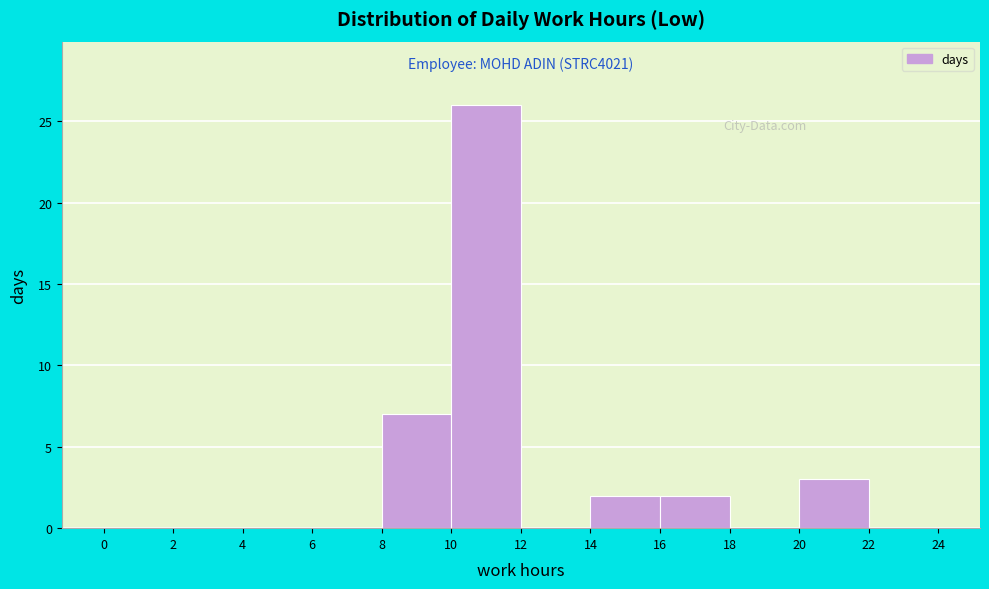

Over which range of the x-axis is the bar tallest?

10 to 12